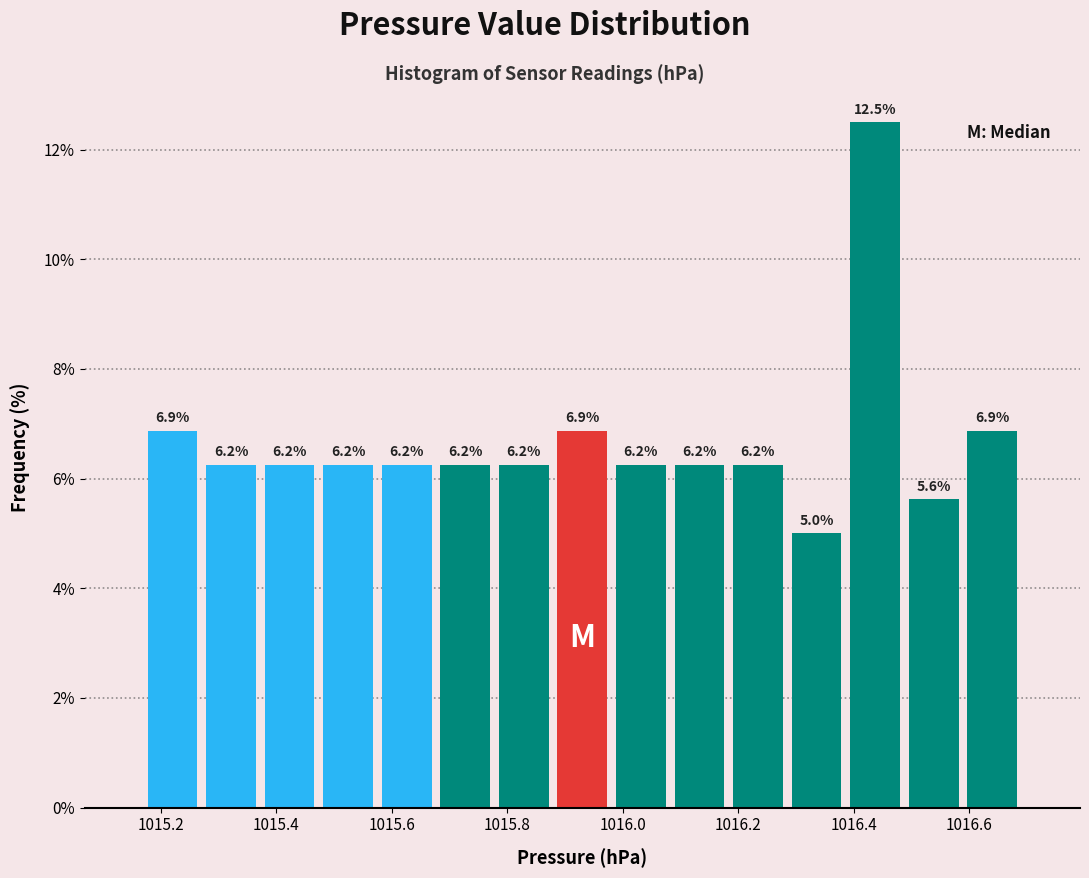

Reading left to right, list every bar in this chart as the range it spans on the x-axis followed by its height. The bar edges are not printed on the chart, so give them approximately, as read against the axis.

1015.18 to 1015.28: 6.9
1015.28 to 1015.38: 6.2
1015.38 to 1015.48: 6.2
1015.48 to 1015.58: 6.2
1015.58 to 1015.68: 6.2
1015.68 to 1015.78: 6.2
1015.78 to 1015.88: 6.2
1015.88 to 1015.98: 6.9
1015.98 to 1016.08: 6.2
1016.08 to 1016.18: 6.2
1016.18 to 1016.28: 6.2
1016.28 to 1016.38: 5.0
1016.38 to 1016.48: 12.5
1016.48 to 1016.58: 5.6
1016.58 to 1016.70: 6.9